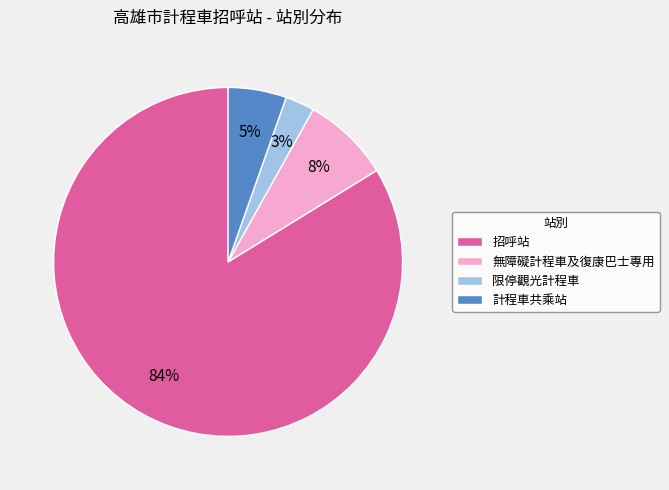

Is it true that 無障礙計程車及復康巴士專用 is 8% of the pie?

True